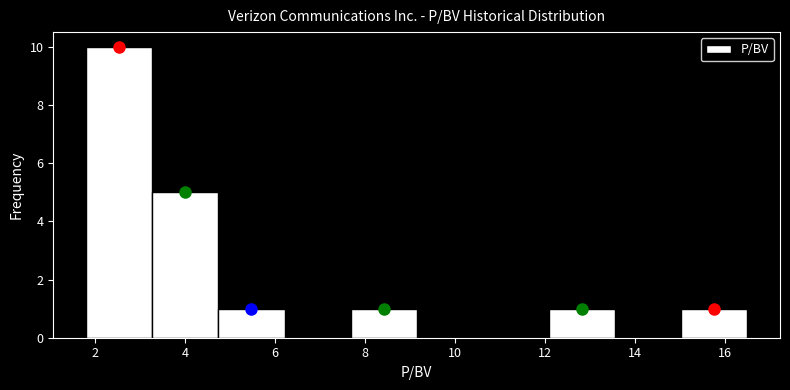

What is the height of the bar covering 7.6 to 9.2 on the x-axis? Neither the bar edges nor the heights are printed on the chart, so give them approximately, as read against the axes.

1